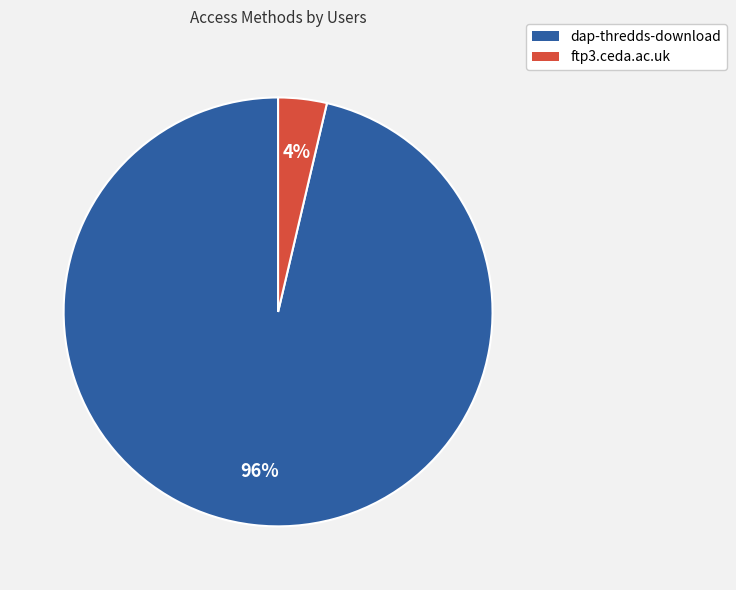

To the nearest percent, what percentage of the pie is dap-thredds-download?

96%